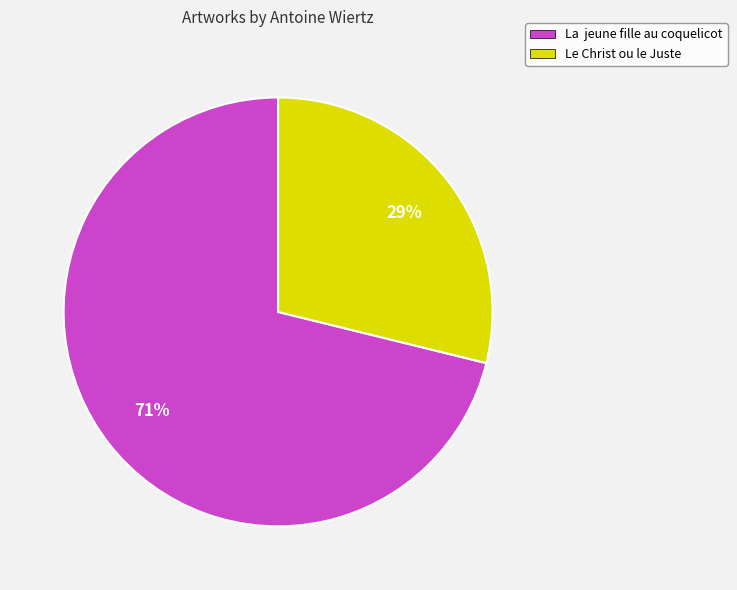

Which slice represents more than half of the pie?

La jeune fille au coquelicot